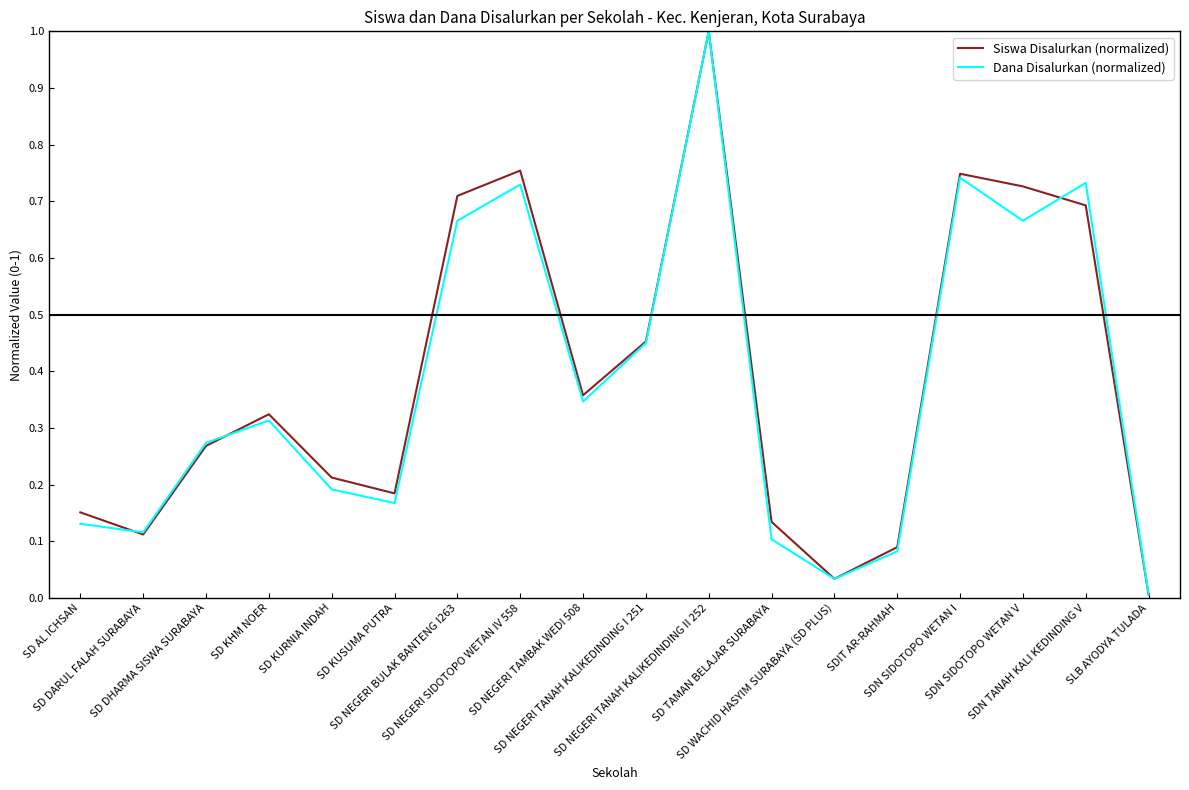

What is the maximum value for Dana Disalurkan (normalized)?

1.0